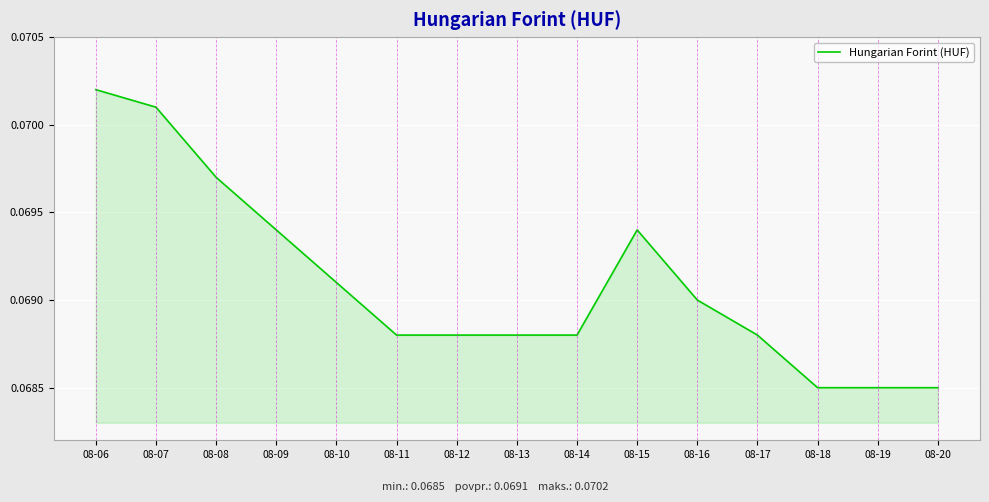

Which has a higher value, 08-14 or 08-09?

08-09